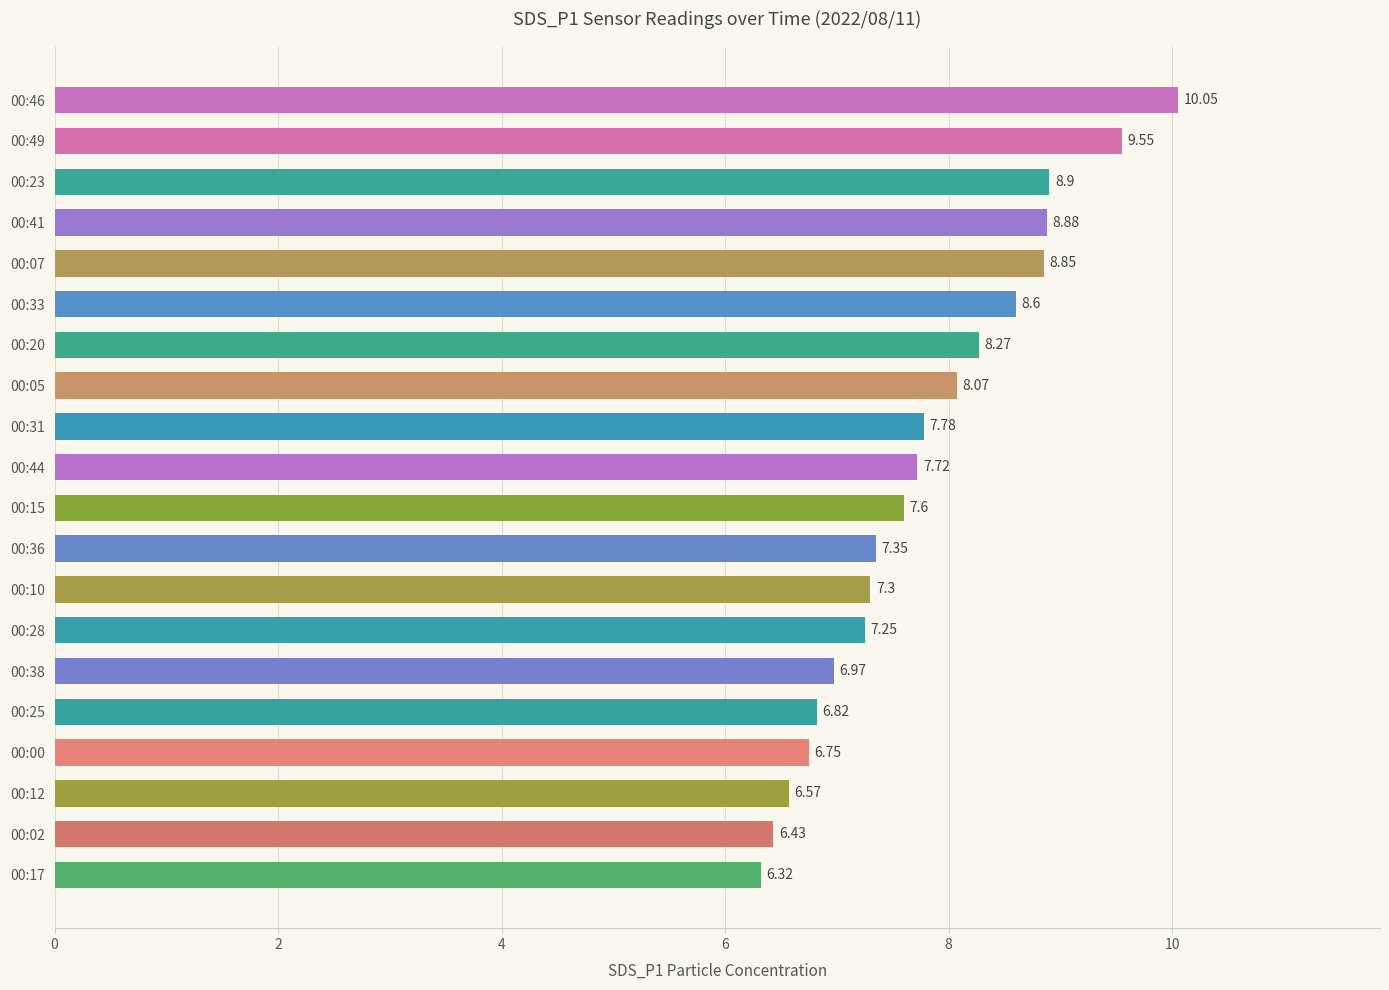

What is the change in value from 00:28 to 00:38?

-0.3